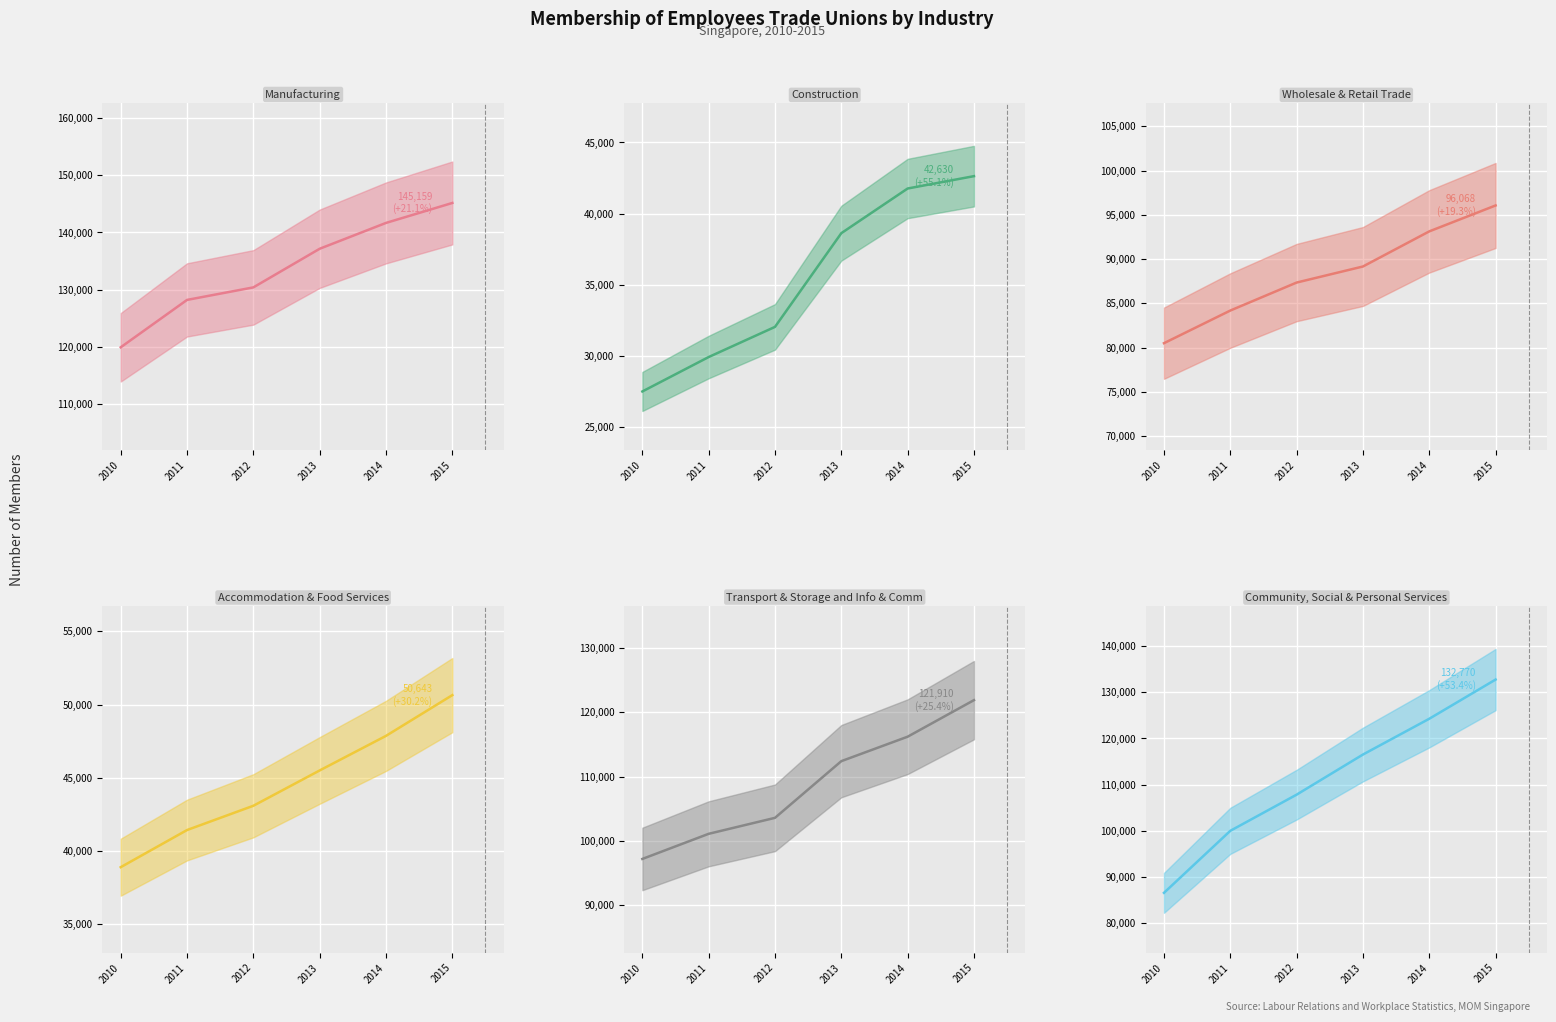

What is the minimum value shown in the chart?

27484